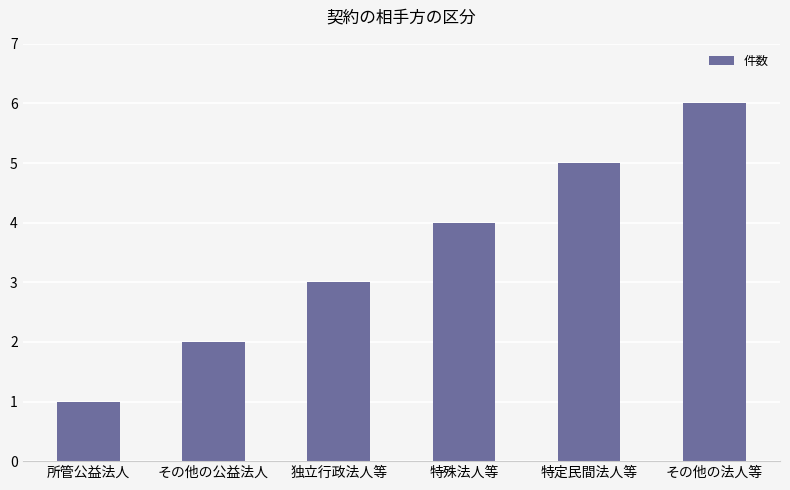

What is the difference between the maximum and second lowest values?

4